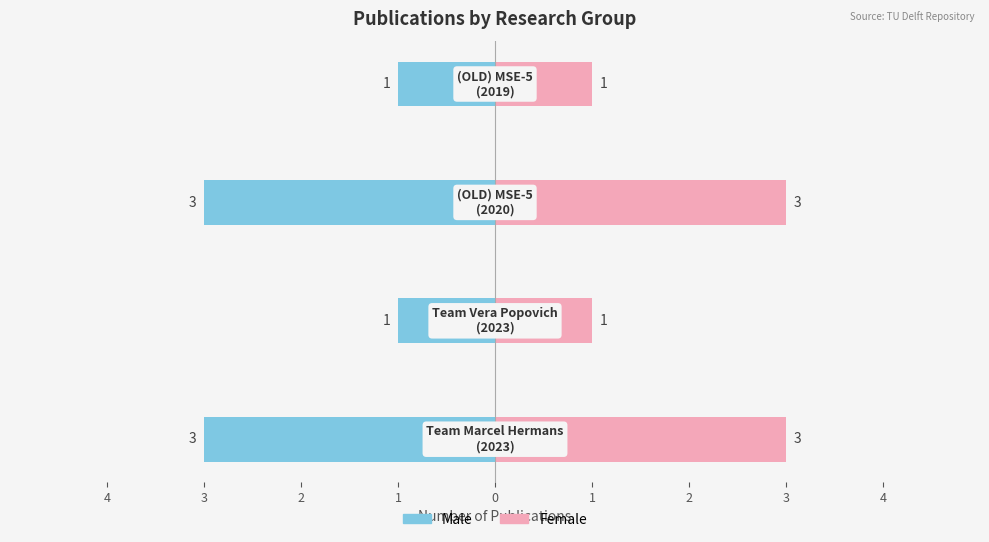

What is the minimum value for Male?

-3